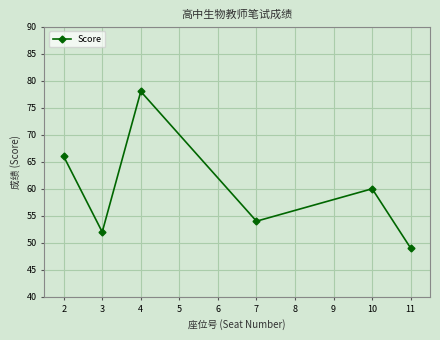

Between 4 and 11, which is larger?

4